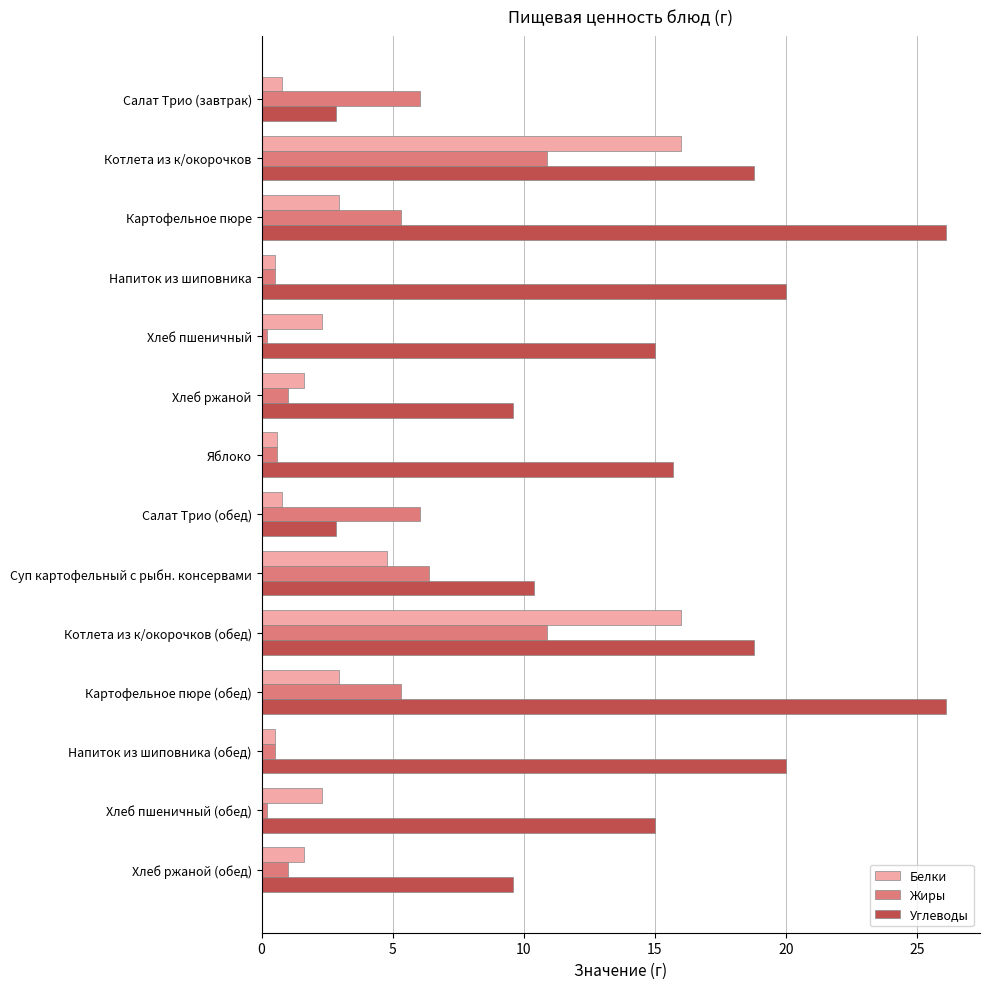

Where is Белки nearest to the value 8?

Суп картофельный с рыбн. консервами